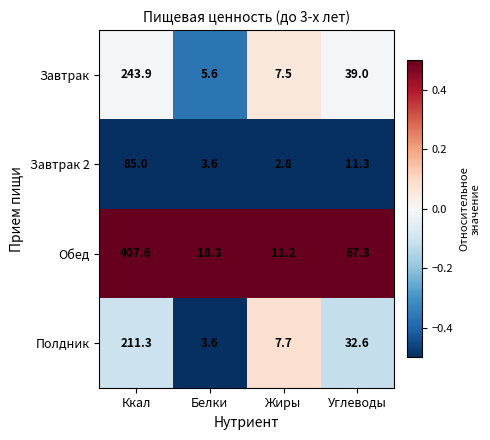

The value of Полдник at Ккал is 59.6. True or false?

False